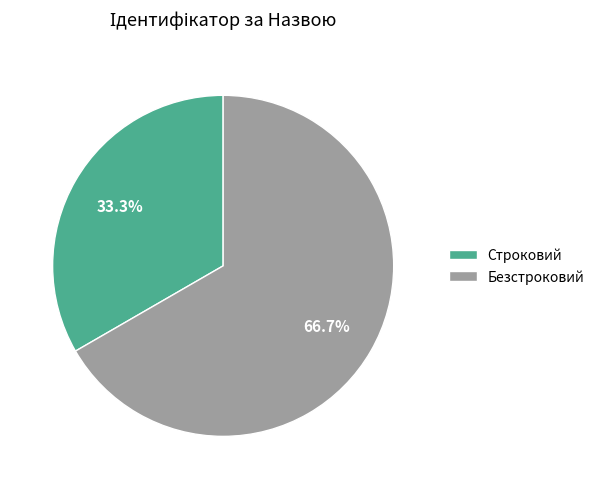

What percentage is the Строковий slice, to the nearest percent?

33%